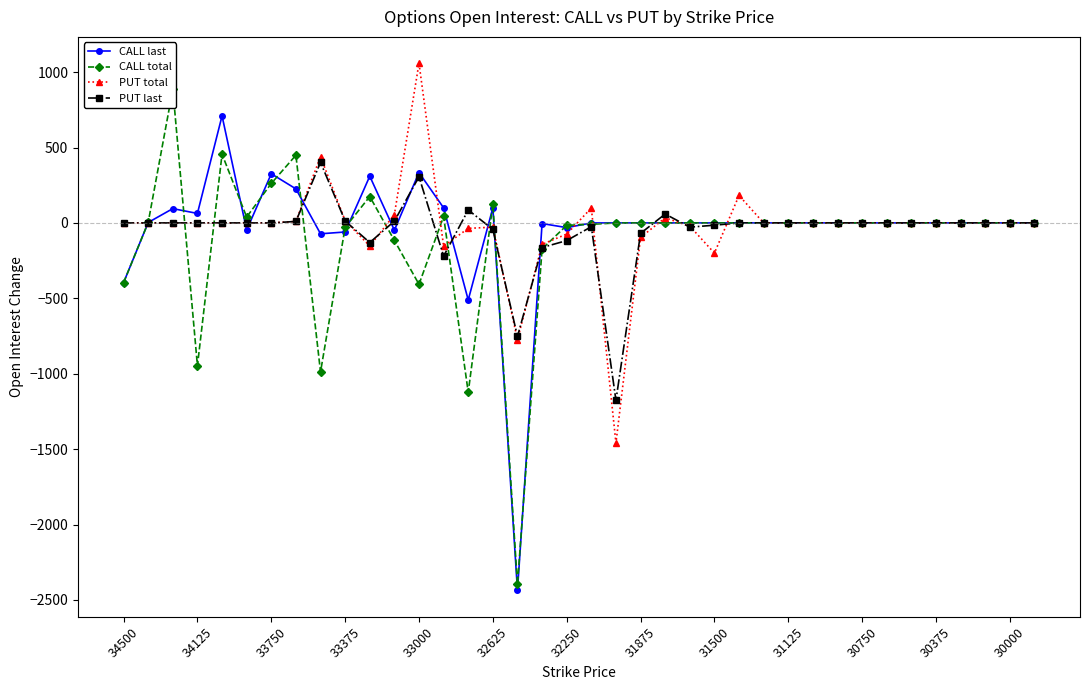

What is the sum of all PUT last values?

-1851